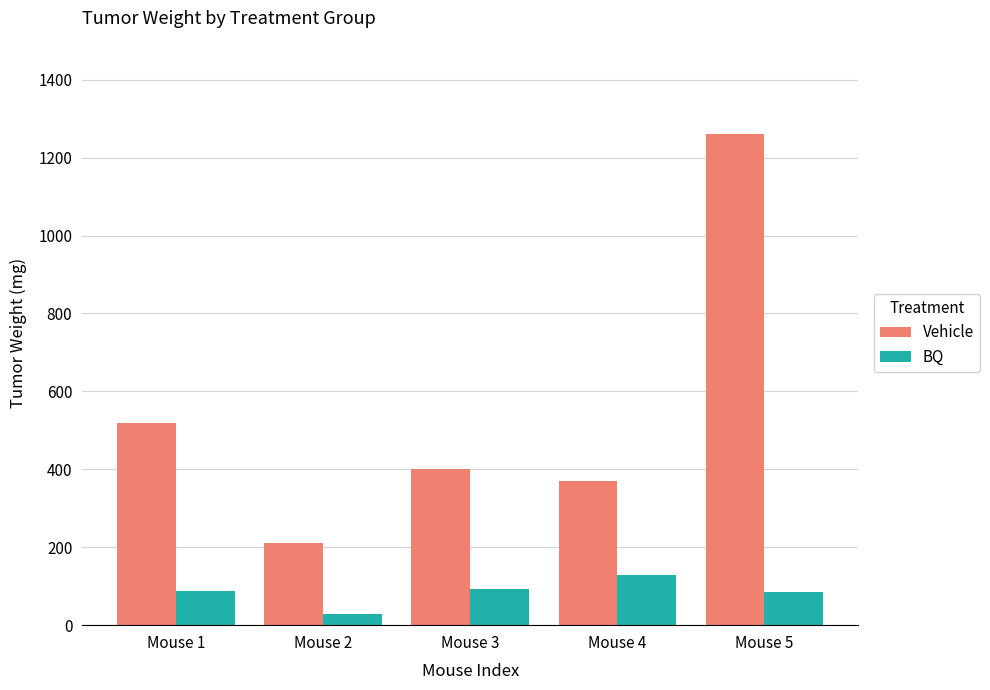

Count the number of data series in this chart.

2